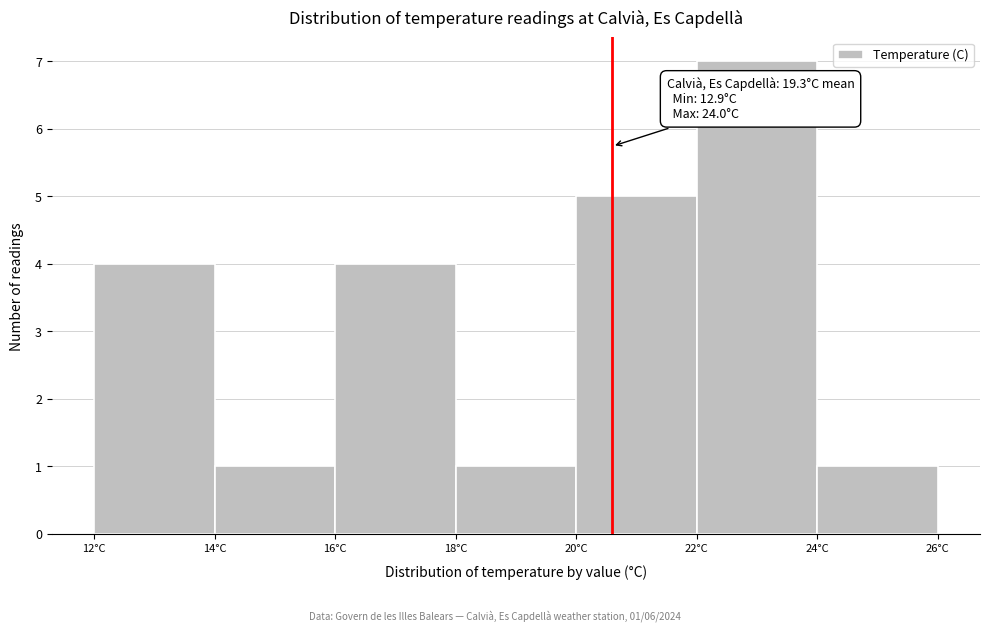

Which range on the x-axis has the tallest bar?

22 to 24